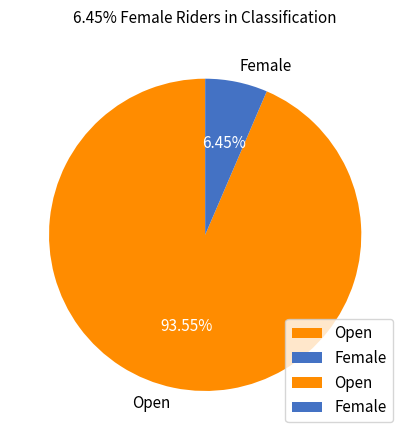

Which category has the biggest portion of the pie?

Open